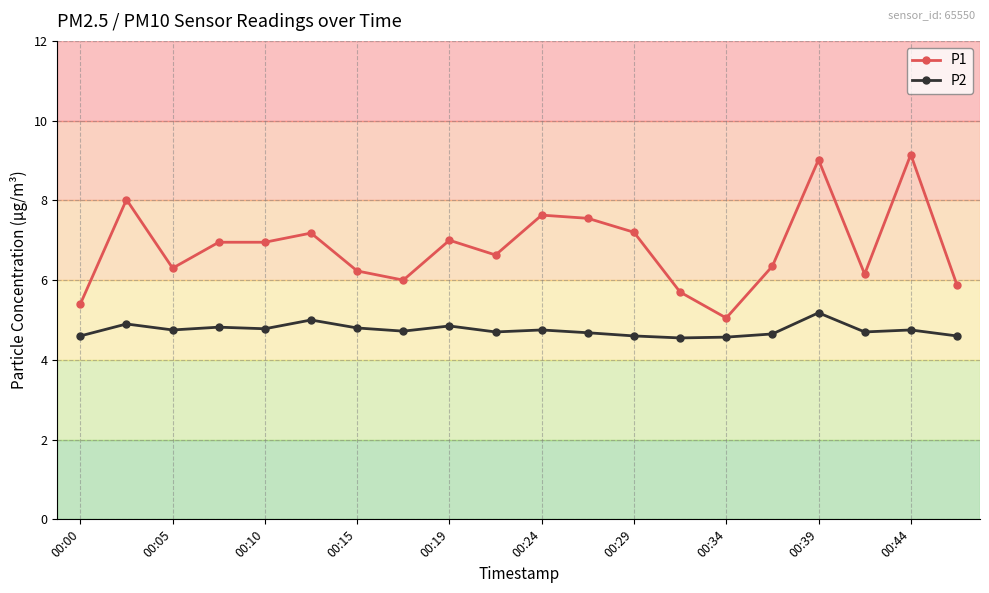

True or false: P1 and P2 intersect in this chart.

False